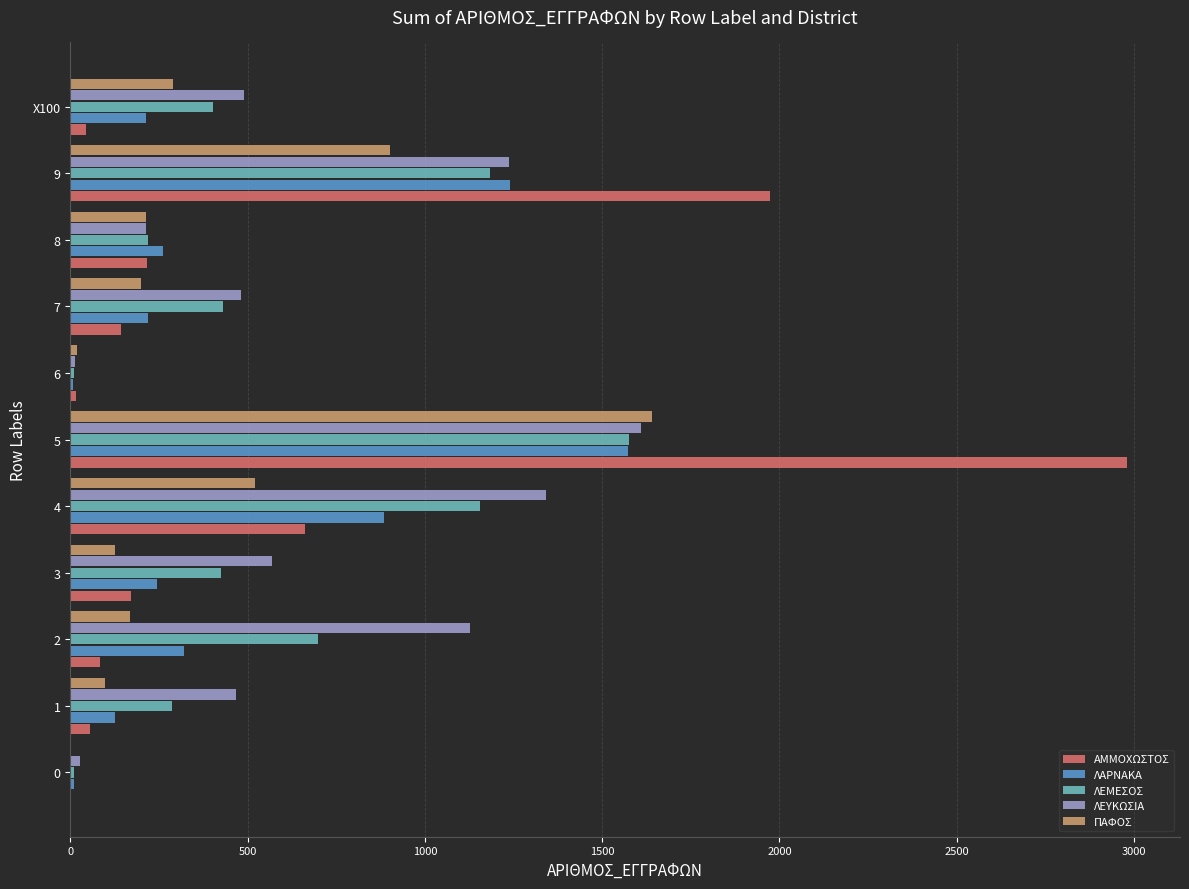

Which series has the widest spread of values?

ΑΜΜΟΧΩΣΤΟΣ